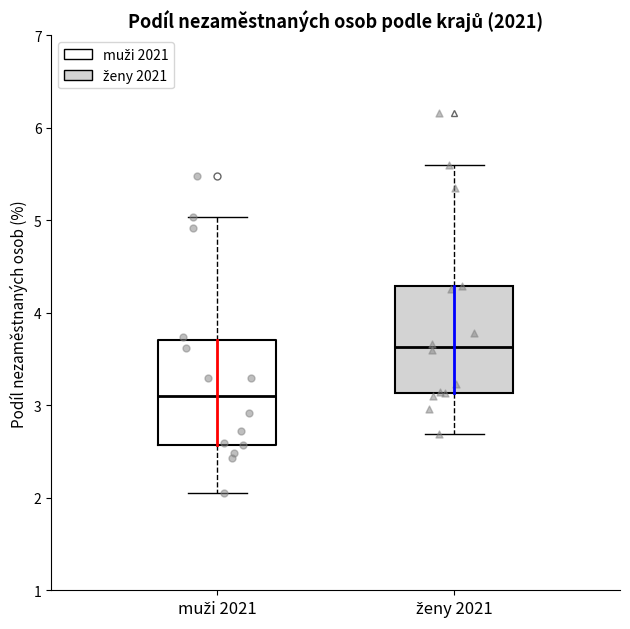

Reading left to right, transcribe this box plot: for each box, give where its median line is, the range the box spans, and where its two whiskers end, as read against the y-axis. The values are not printed on the chart, so give them approximately, as read against the axis.

muži 2021: median 3.1, box 2.6 to 3.7, whiskers 2.1 to 5.0
ženy 2021: median 3.6, box 3.1 to 4.3, whiskers 2.7 to 5.6